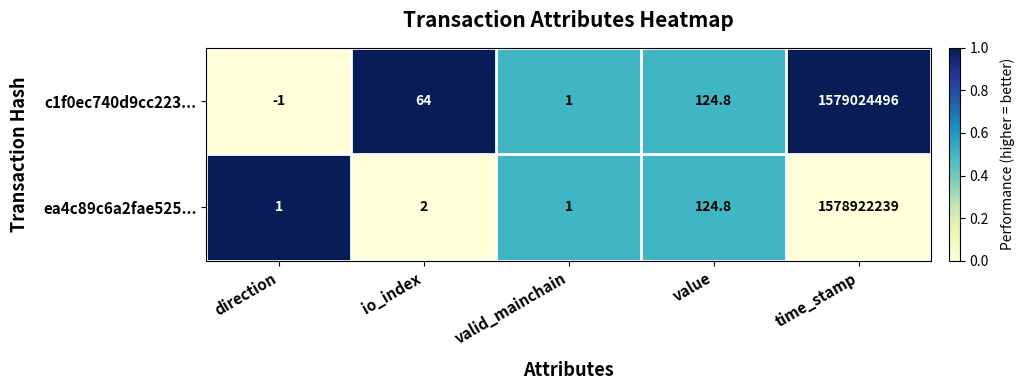

Rank the series at io_index from highest to lowest value.

c1f0ec740d9cc223..., ea4c89c6a2fae525...